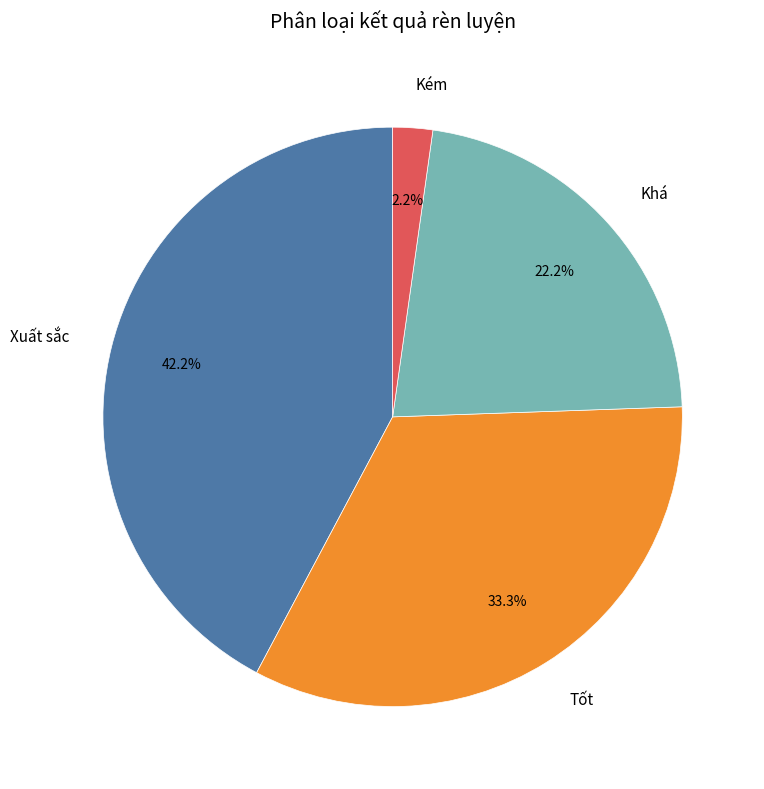

To the nearest percent, what percentage of the pie is Xuất sắc?

42%